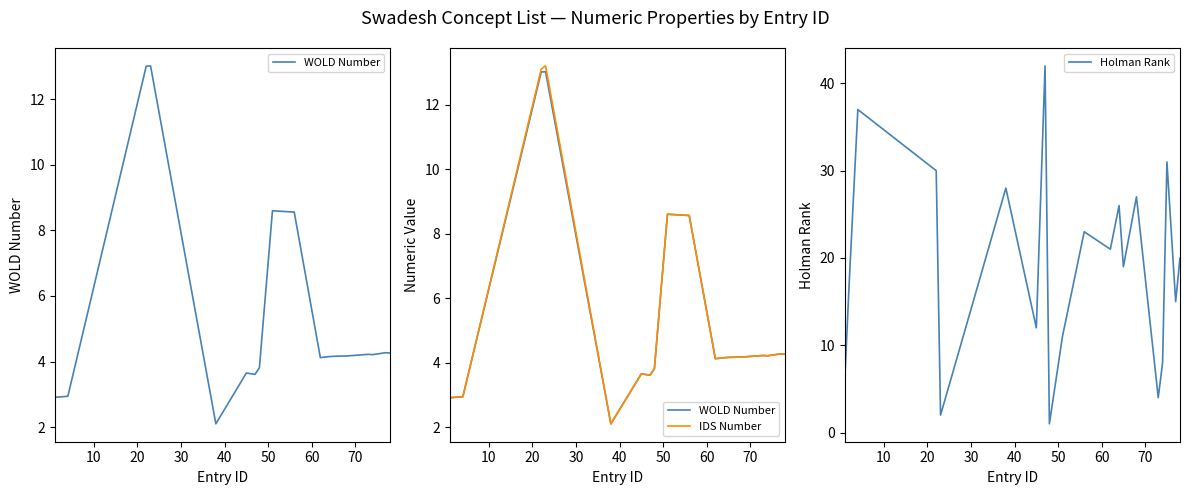

Is it true that IDS Number equals 0.9 at 80?

False